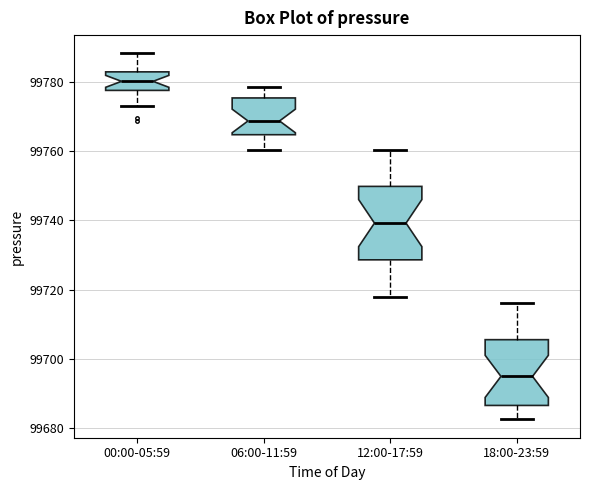

Where does the lower whisker of the box for 18:00-23:59 end on the y-axis? The values are not printed on the chart, so give them approximately, as read against the axis.

99682